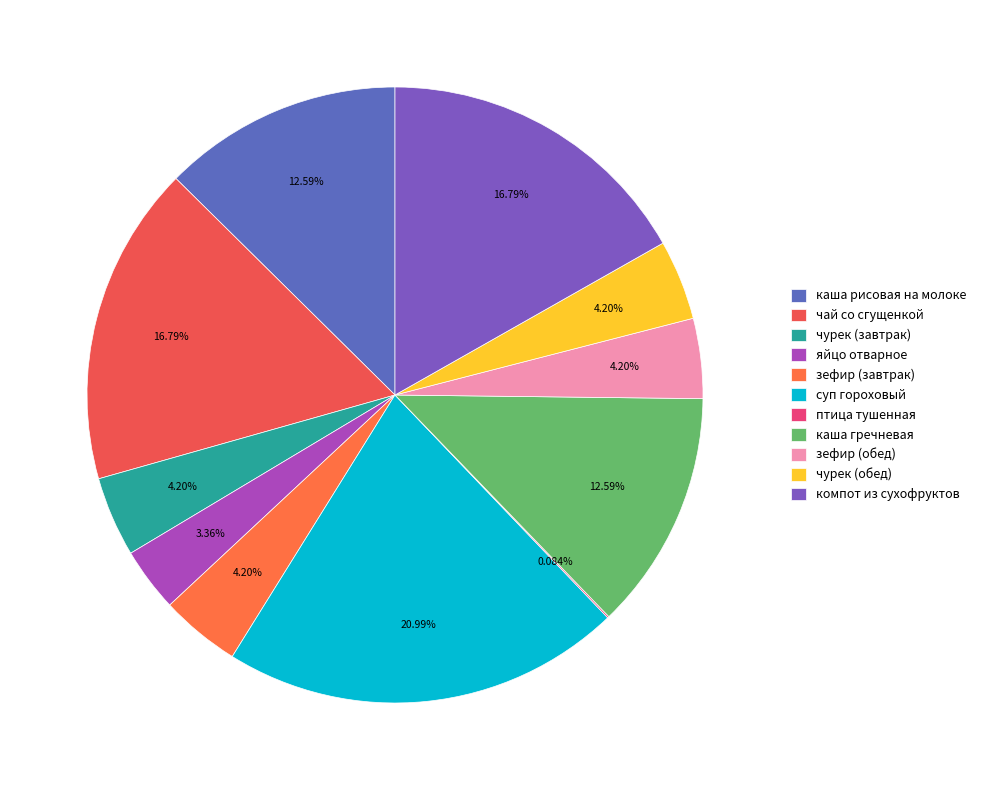

To the nearest percent, what is the difference between the largest and smallest slice percentages?

21%